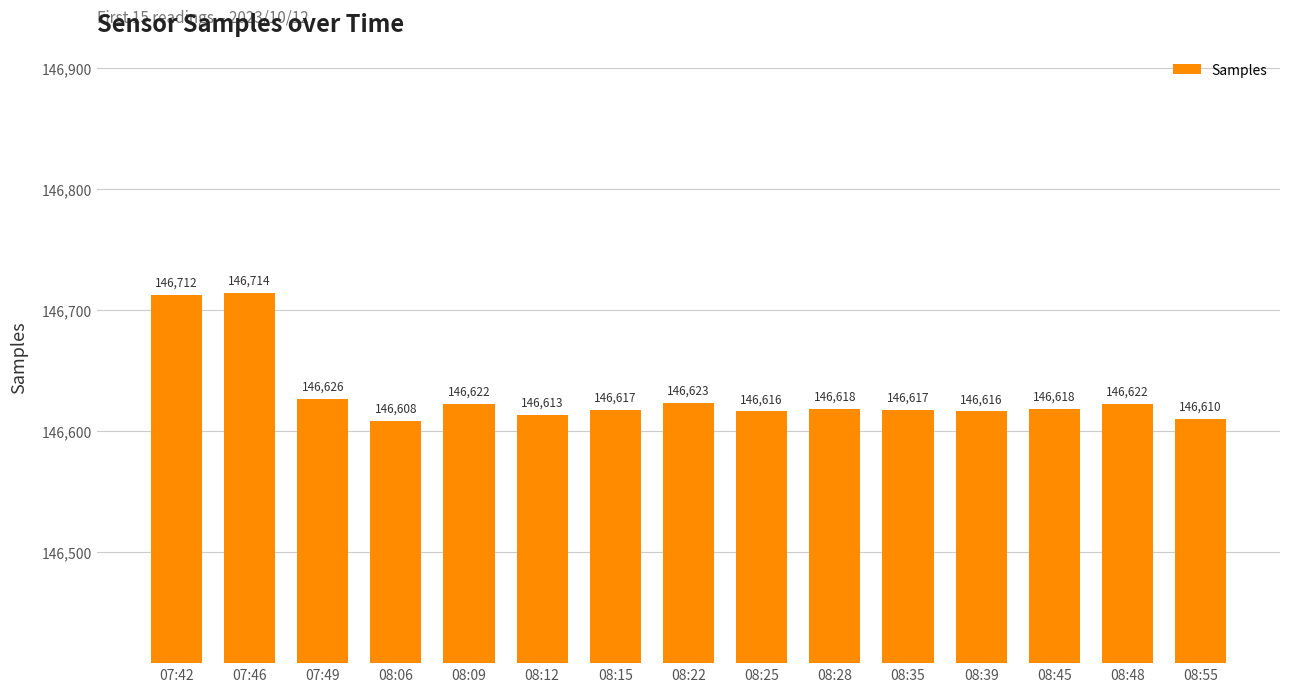

What is the minimum value shown in the chart?

146608